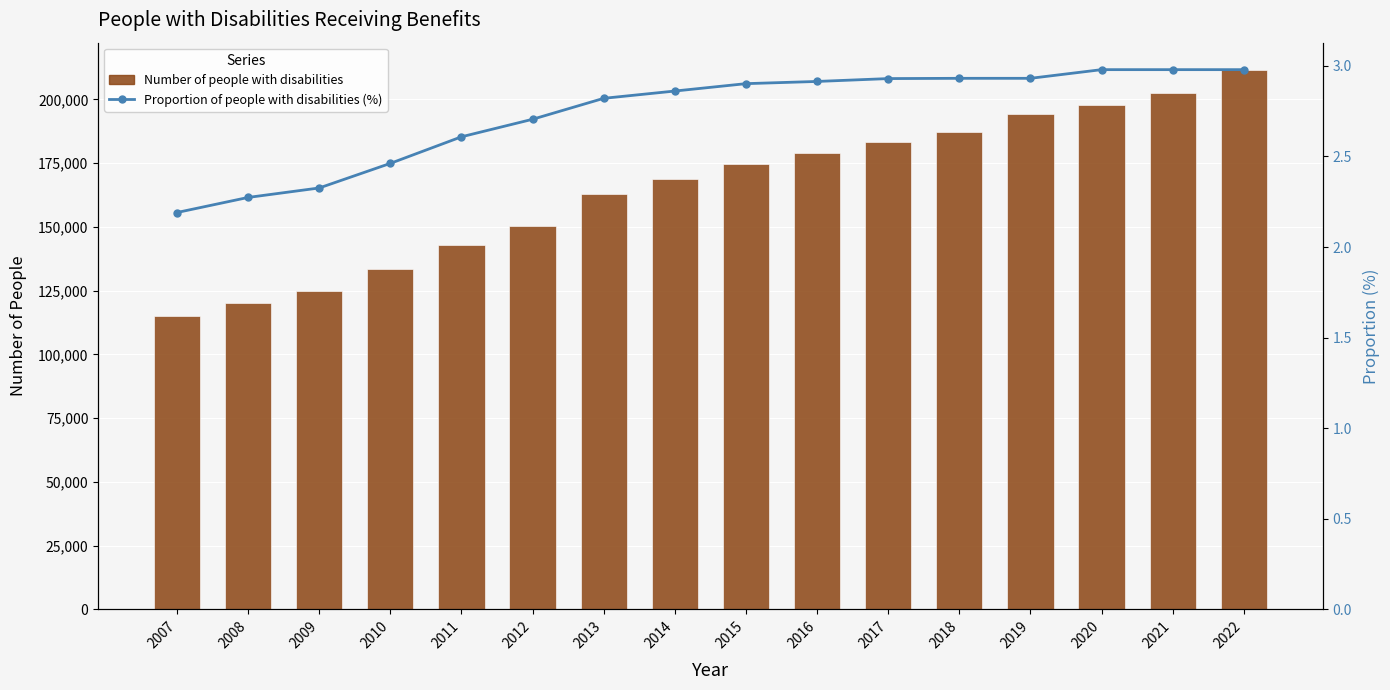

How many distinct data groups are displayed?

2